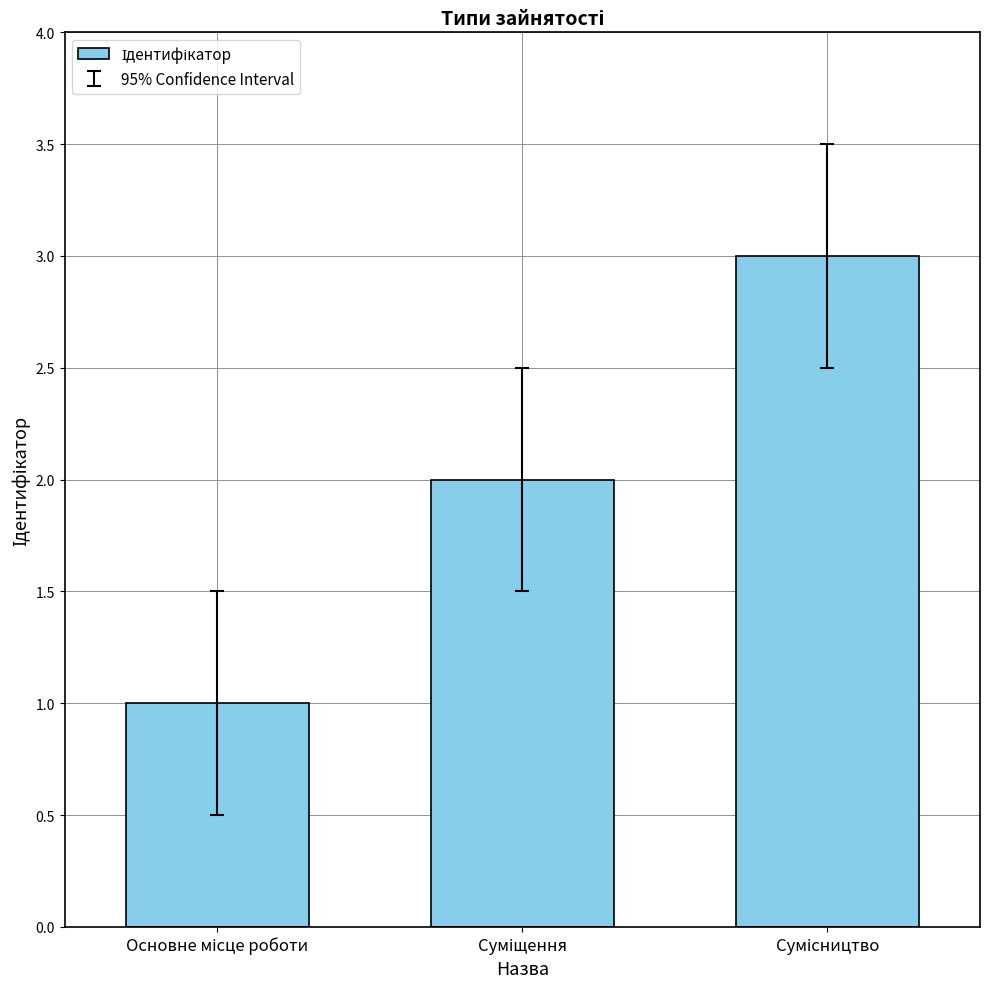

What is the minimum value shown in the chart?

1